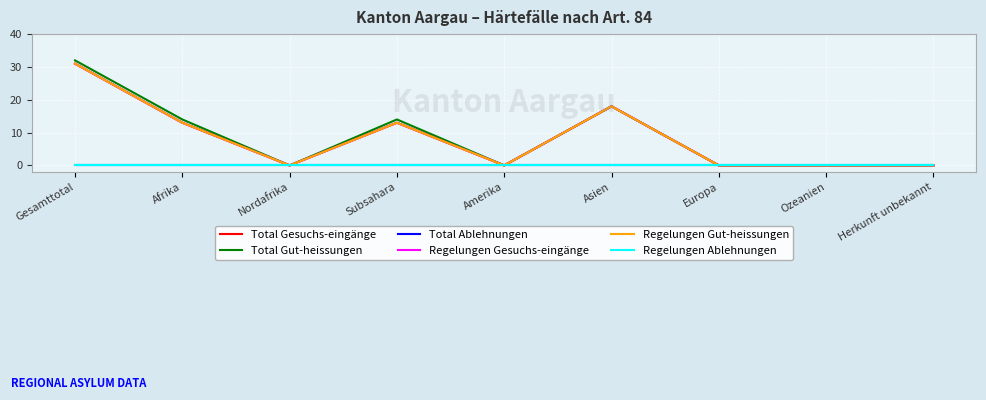

Is this an area chart (filled region under the line)?

No